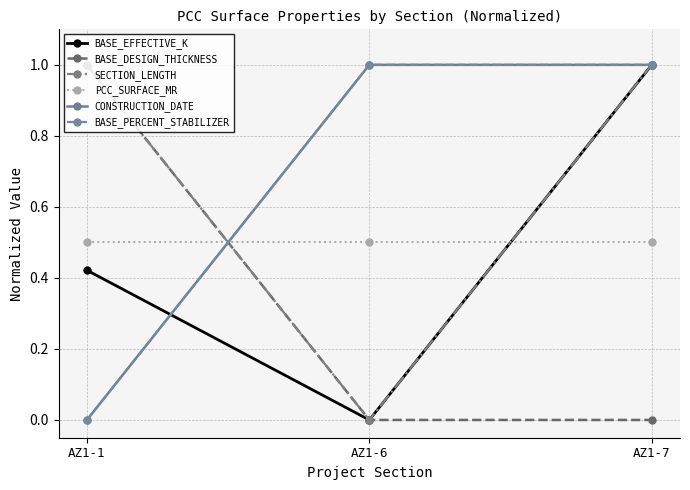

Which series has the widest spread of values?

BASE_EFFECTIVE_K